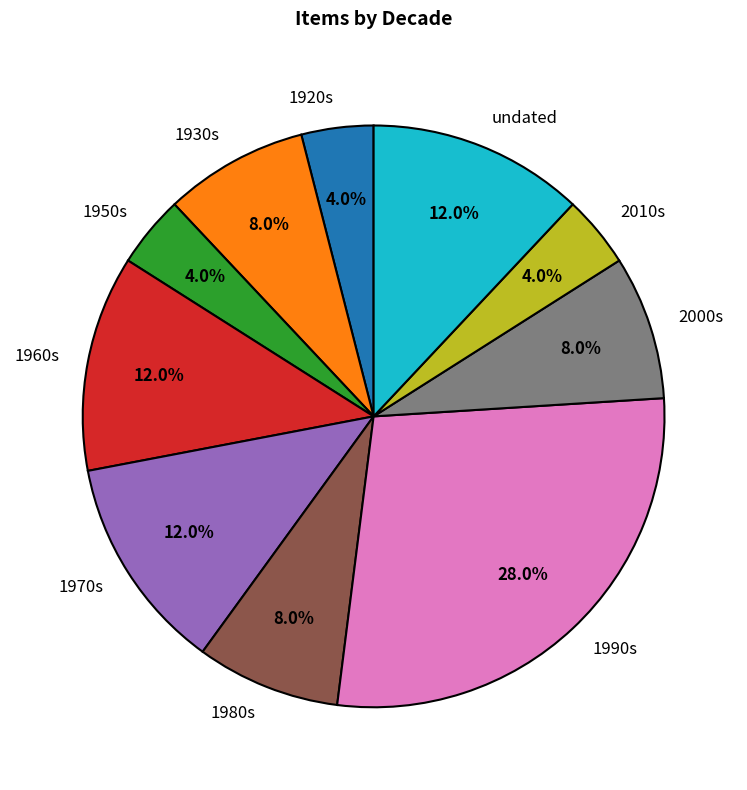

To the nearest percent, what is the difference between the largest and smallest slice percentages?

24%